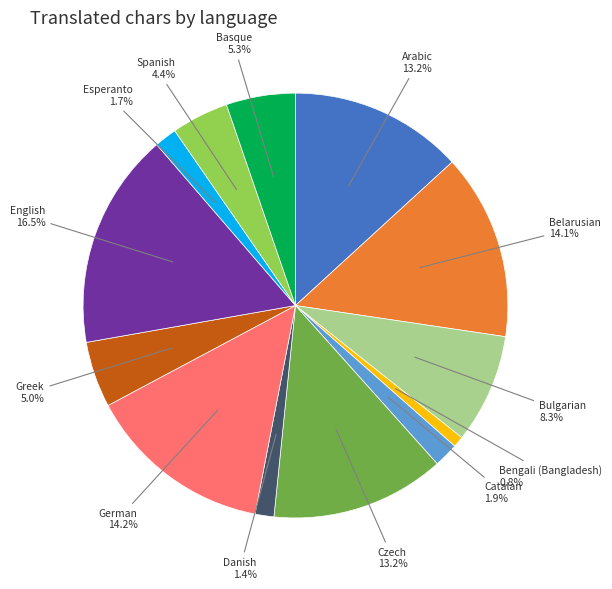

To the nearest percent, what is the combined percentage of German and English?

31%